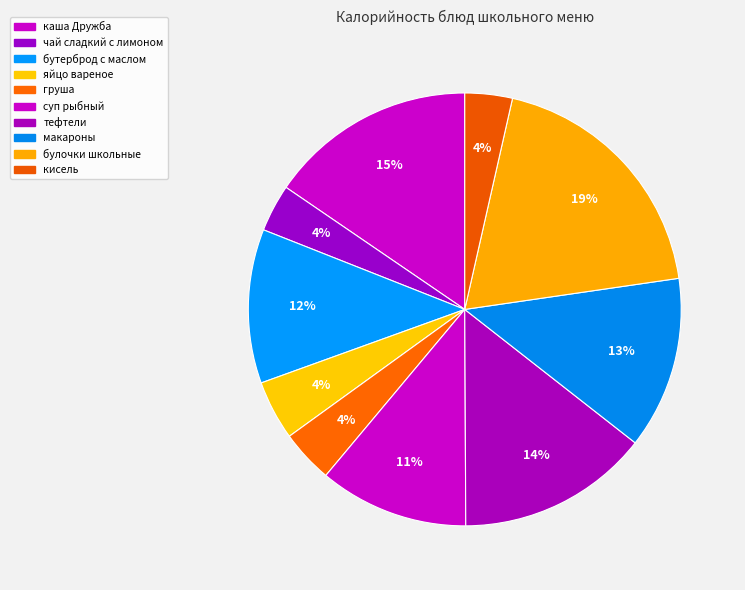

Rank the categories by value from highest to lowest.

булочки школьные, каша Дружба, тефтели, макароны, бутерброд с маслом, суп рыбный, яйцо вареное, груша, чай сладкий с лимоном, кисель